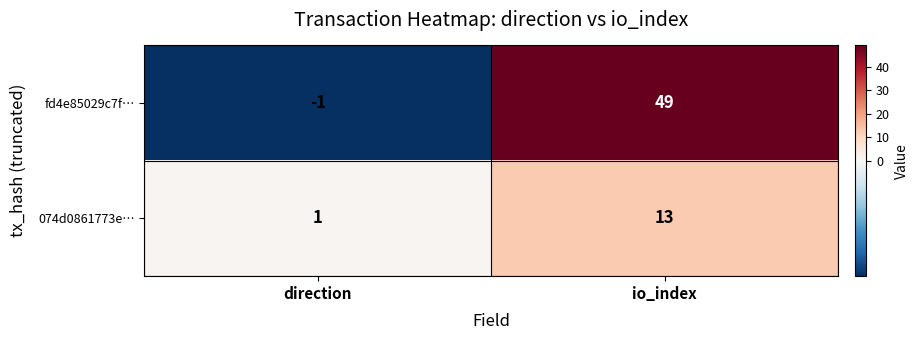

What is the sum of the fd4e85029c7f… values at io_index and direction?

48